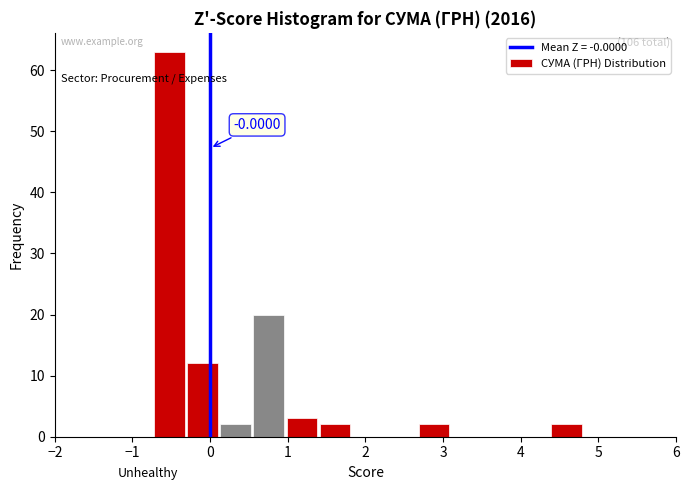

Over which range of the x-axis is the bar tallest?

-0.7 to -0.3